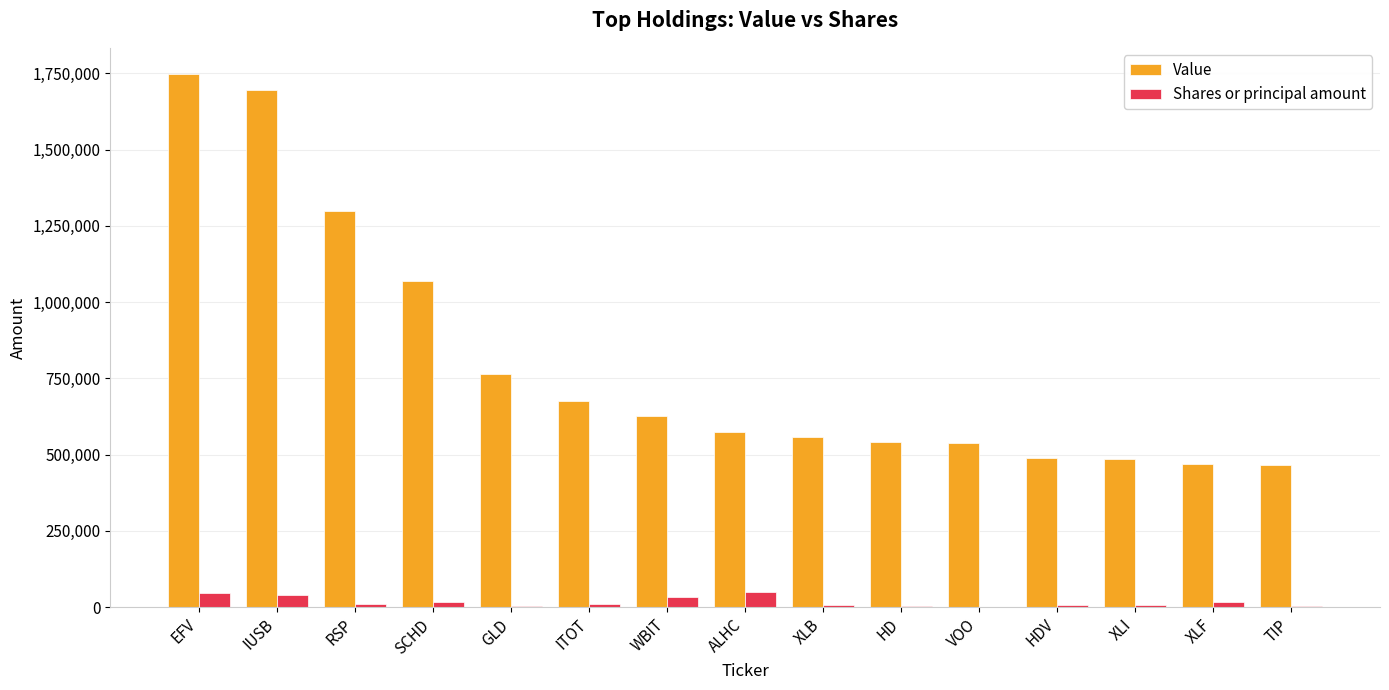

Is the value of Shares or principal amount at VOO greater than the value of Value at XLI?

No